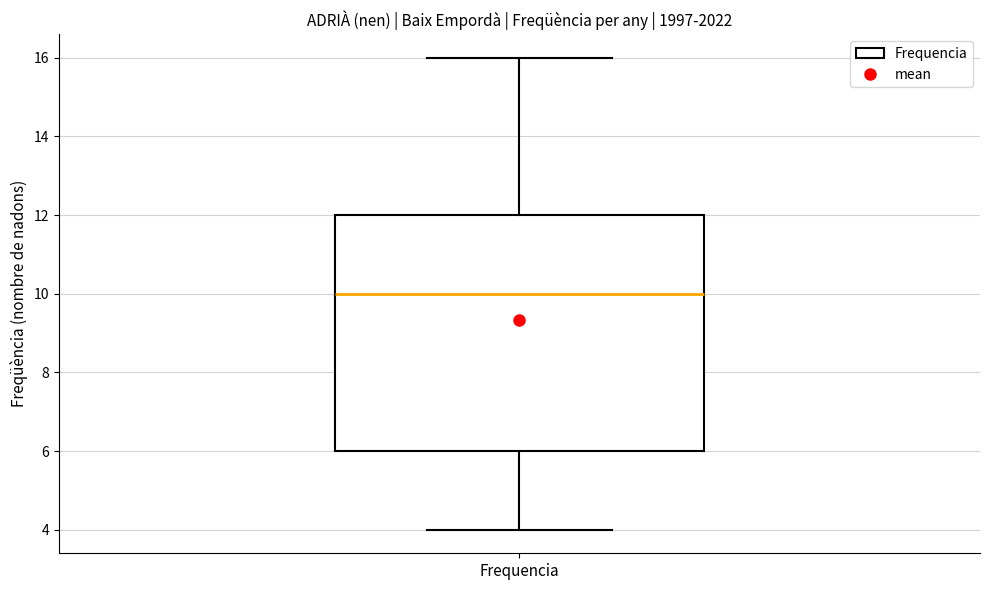

Read this box plot against the y-axis: the position of the median line, the range covered by the box, and the ends of both whiskers. The values are not printed on the chart, so give them approximately, as read against the axis.

median 10, box 6 to 12, whiskers 4 to 16